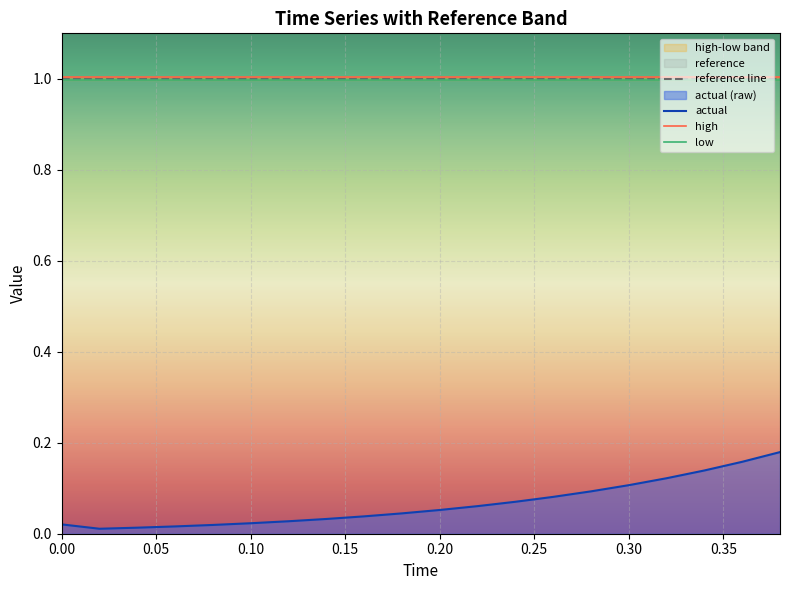

True or false: actual (raw) and high cross at least once.

False